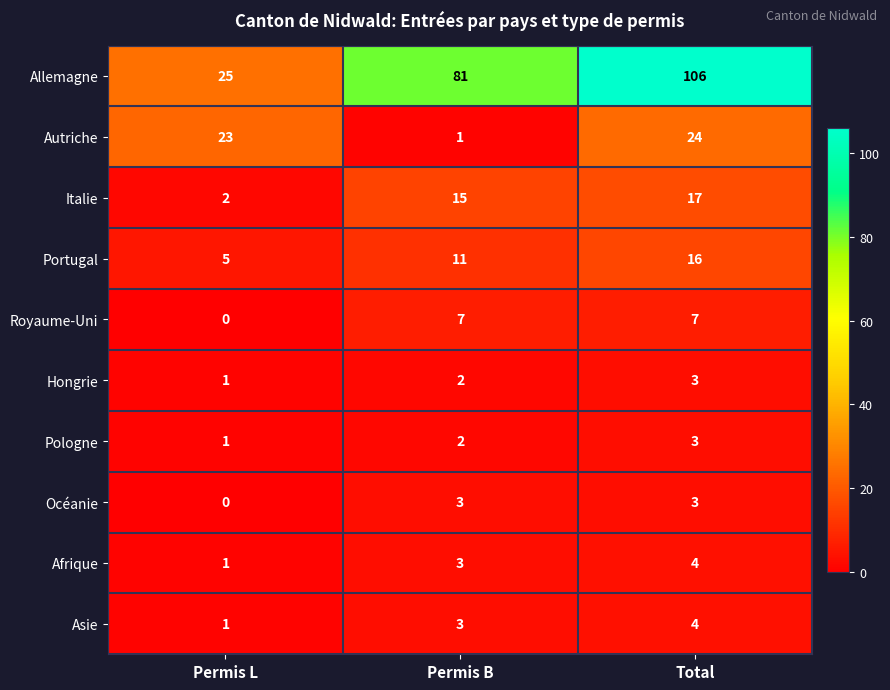

Is it true that Royaume-Uni equals 7 at Total?

True